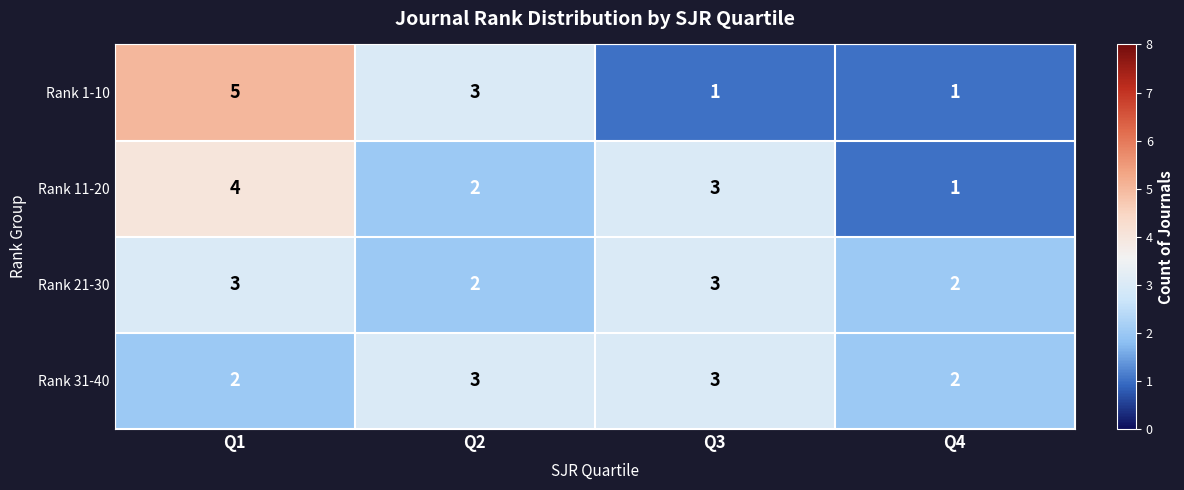

How many values in the Rank 21-30 series are below 3?

2